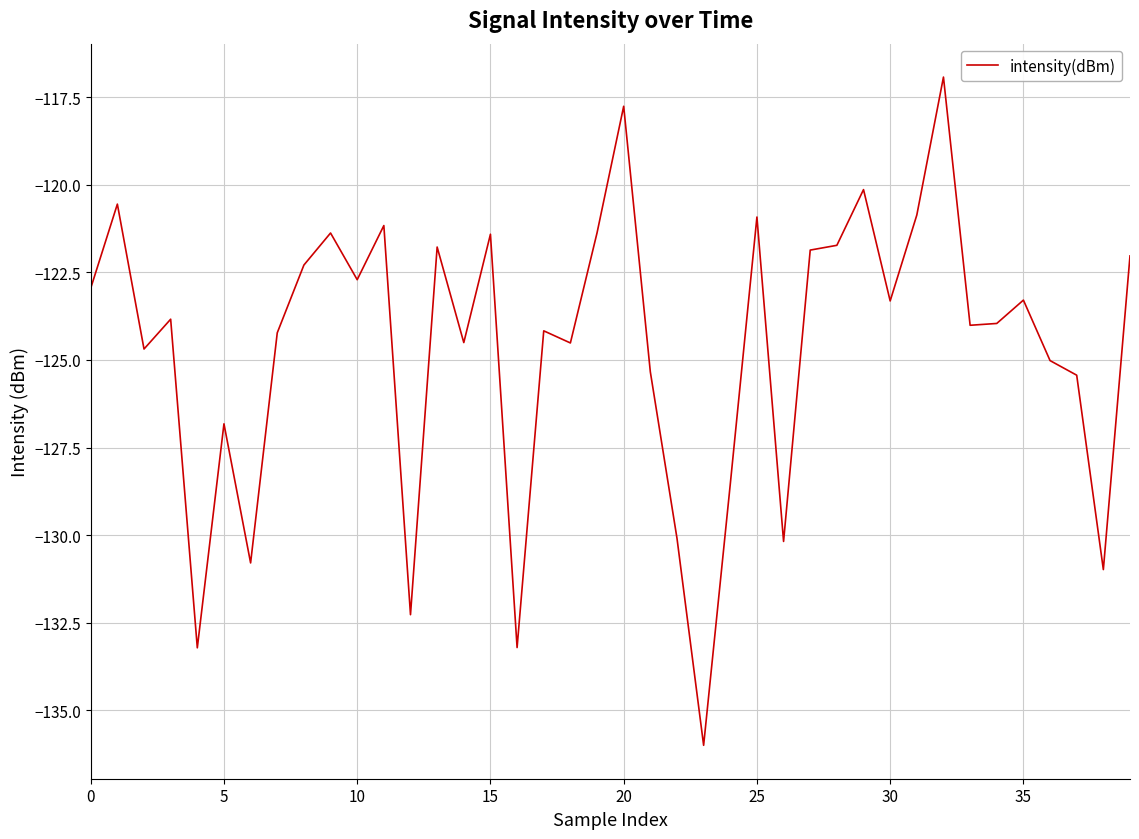

What is the greatest value displayed?

-116.9